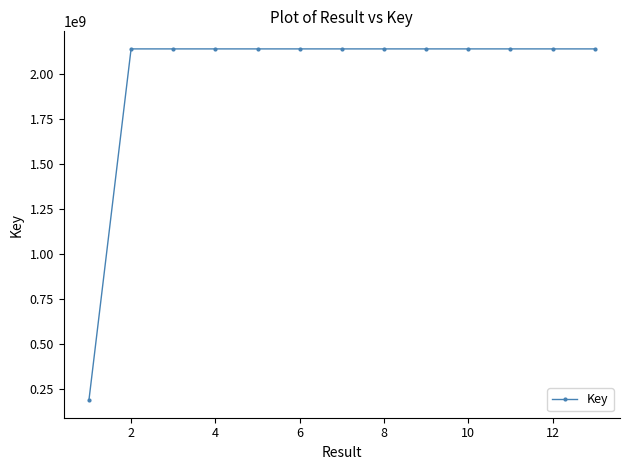

What is the maximum value shown in the chart?

2137697337